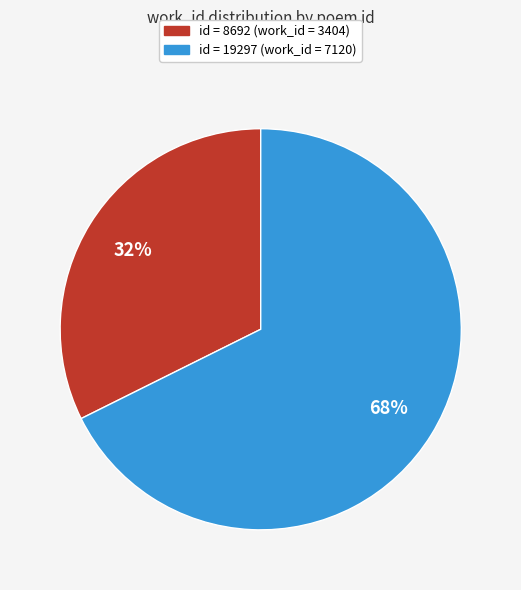

Count the number of slices in the pie.

2